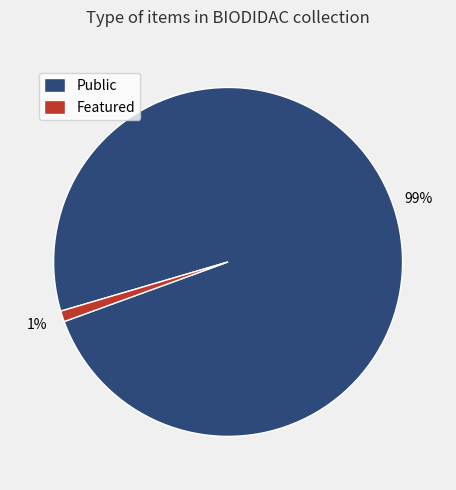

Is there a majority slice in this chart?

Yes